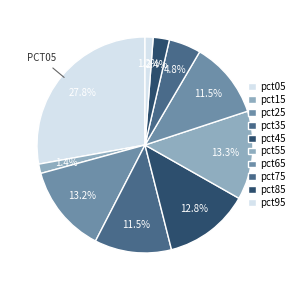

How many slices are in this pie chart?

10